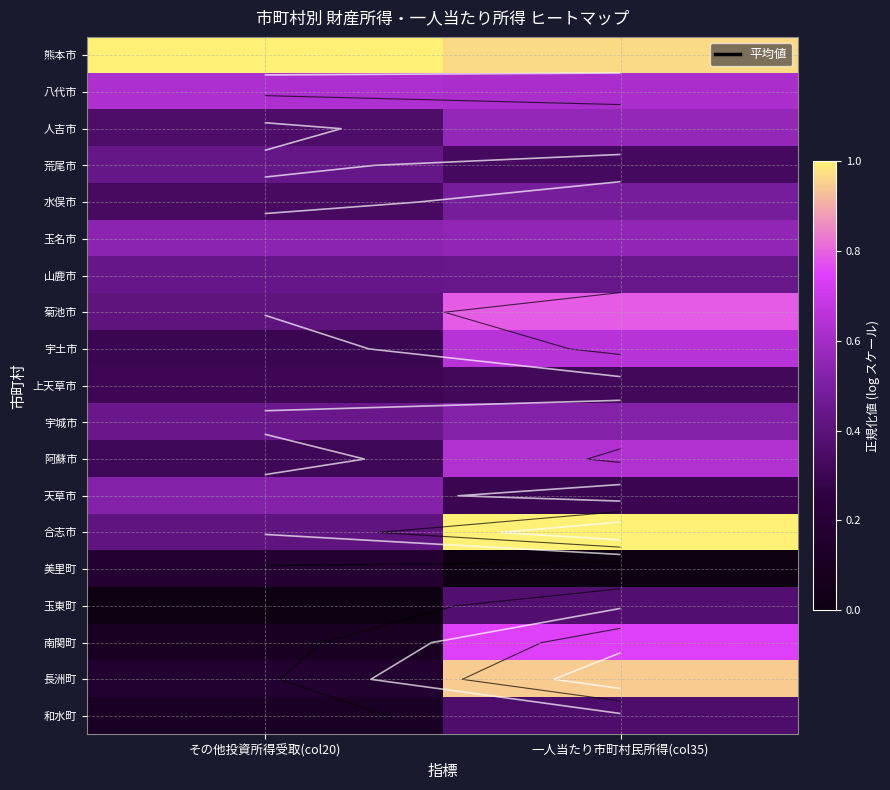

Which series has the widest spread of values?

長洲町